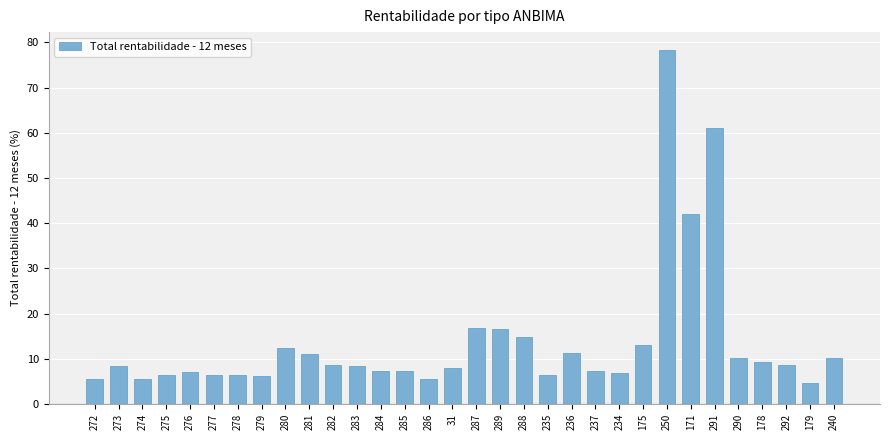

What is the difference between the maximum and second lowest values?

72.9